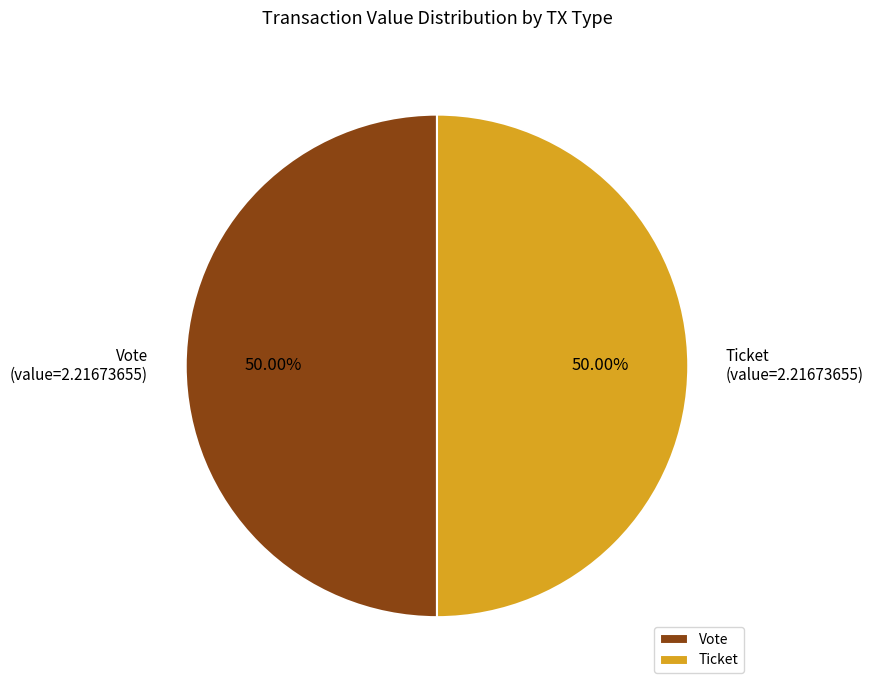

Approximately how many times larger is the value at Vote compared to Ticket?

1.0